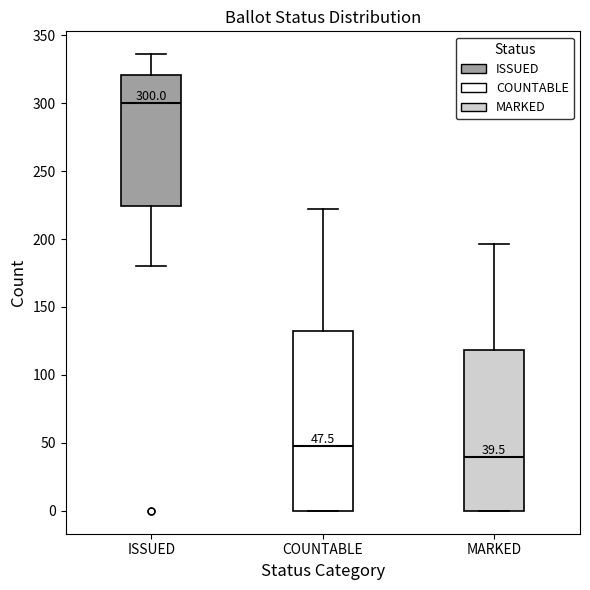

Comparing the boxes themselves (not the whiskers), which one is the tallest?

COUNTABLE